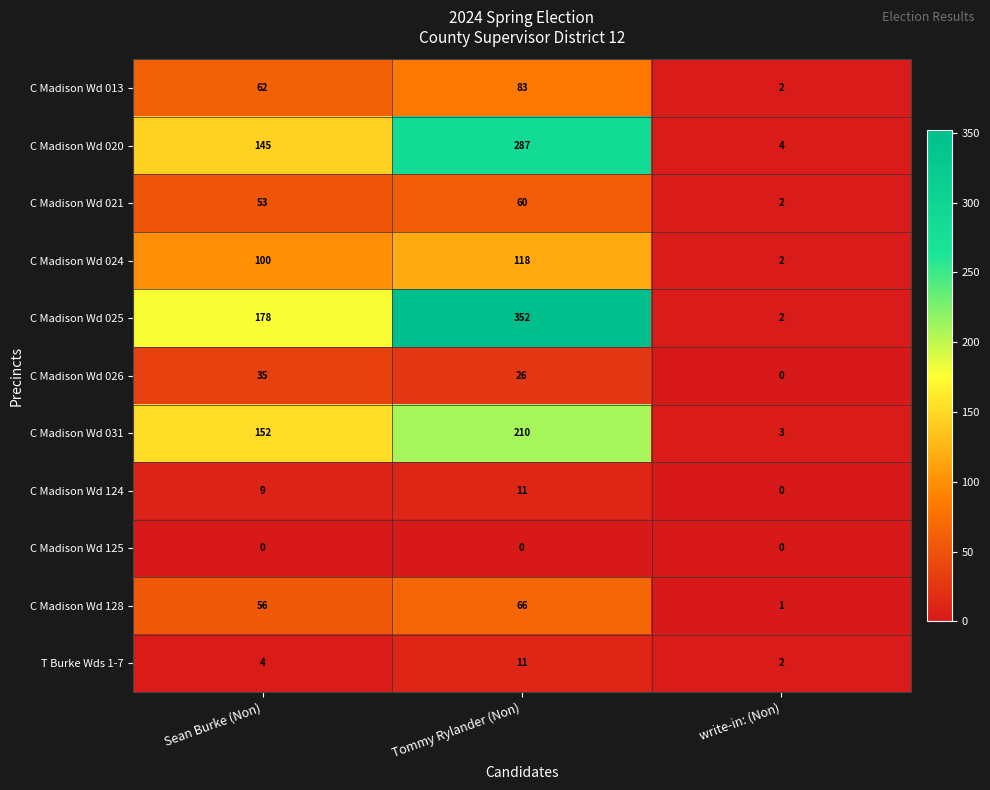

At how many categories does at least one series exceed 104?

2